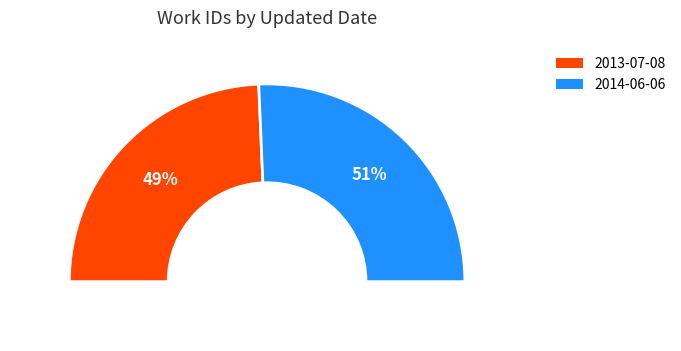

What percentage is the 2014-06-06 slice, to the nearest percent?

51%